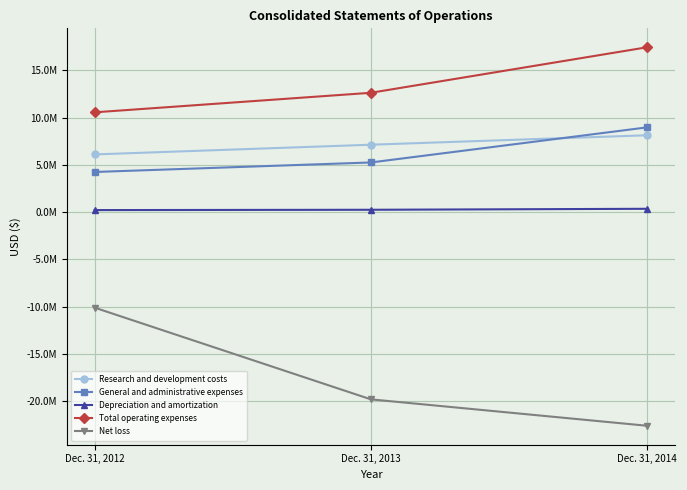

Where does the Net loss series first go above -19831862?

Dec. 31, 2012